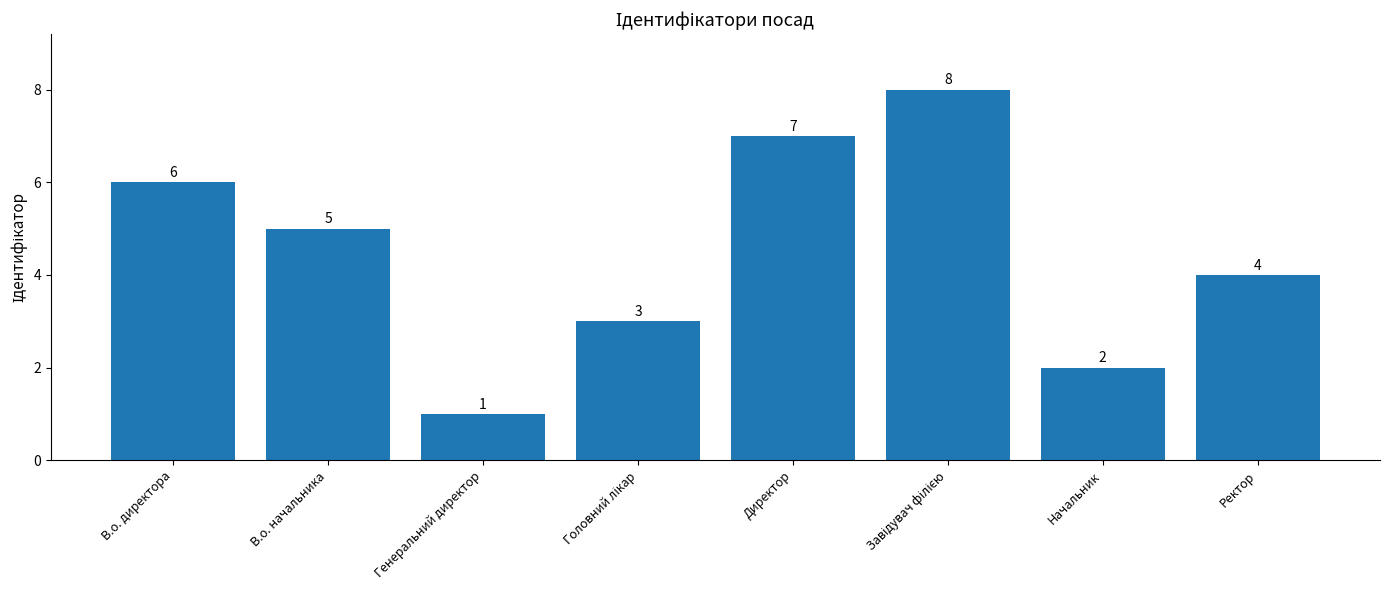

What is the value of the 6th bar from the left?

8